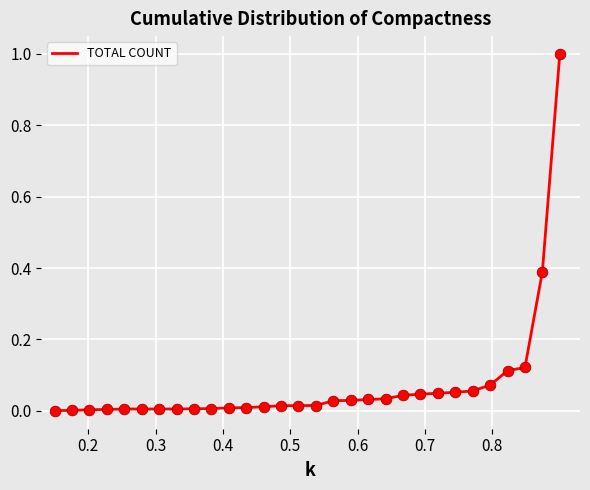

What is the difference between the maximum and minimum values?

1.0